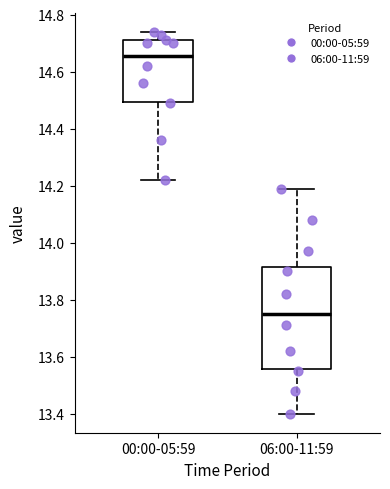

Which box's median line is the highest?

00:00-05:59